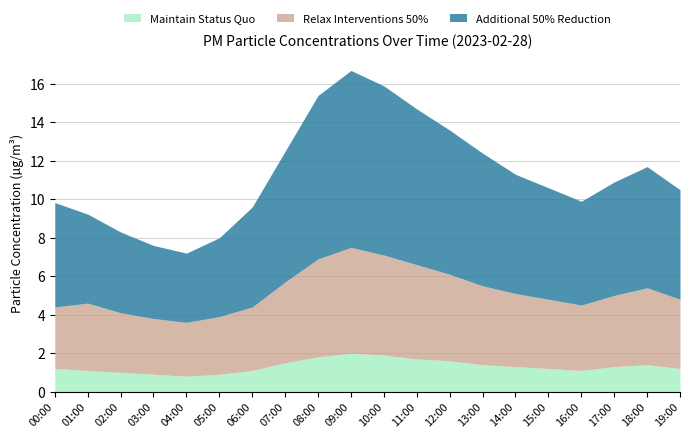

At which category is the sum across all series the highest?

09:00